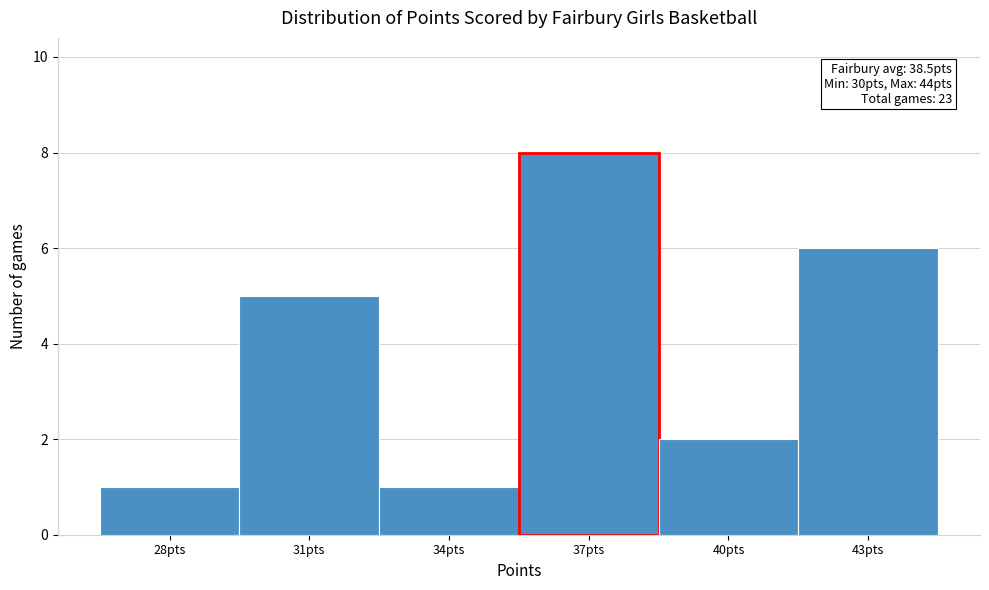

Reading left to right, transcribe all the data shown in this chart.

1	5	1	8	2	6